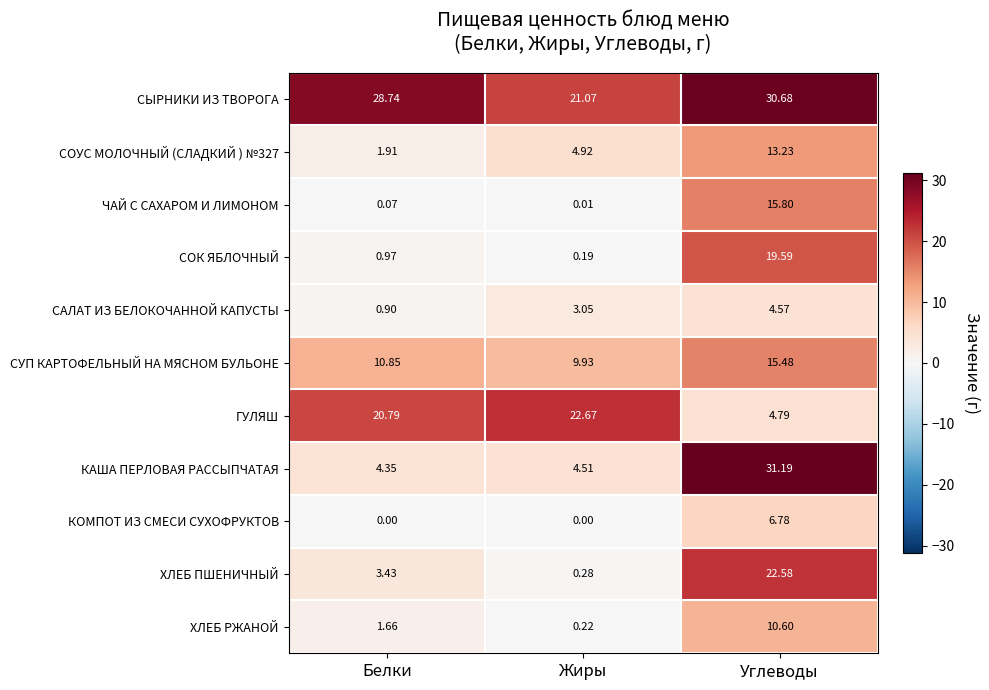

Which series has the largest range (max minus min)?

КАША ПЕРЛОВАЯ РАССЫПЧАТАЯ